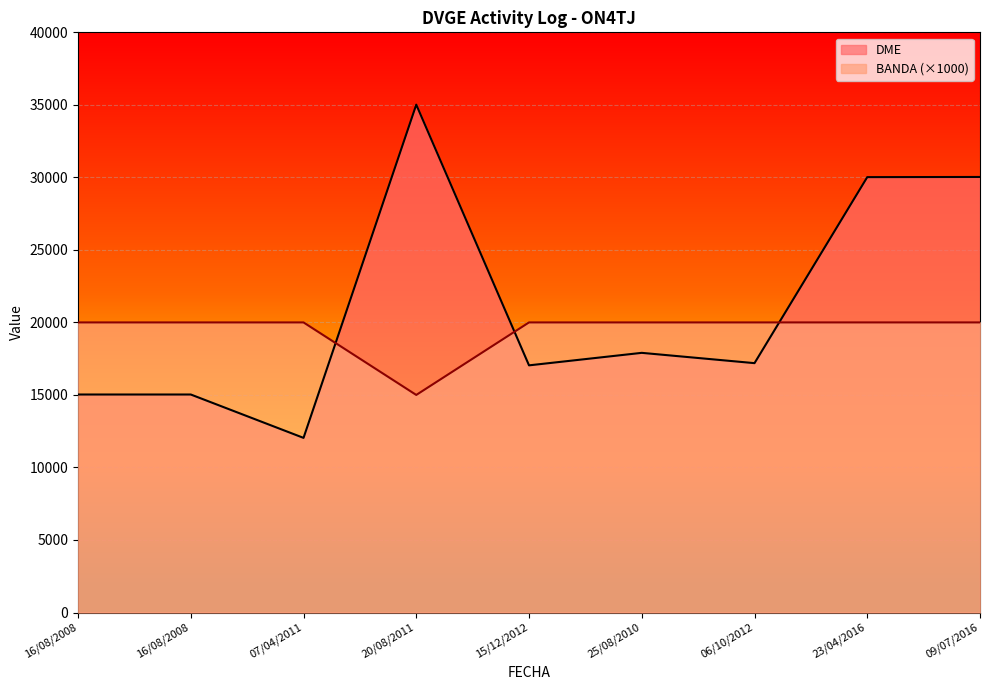

Where is the first local minimum for BANDA?

20/08/2011